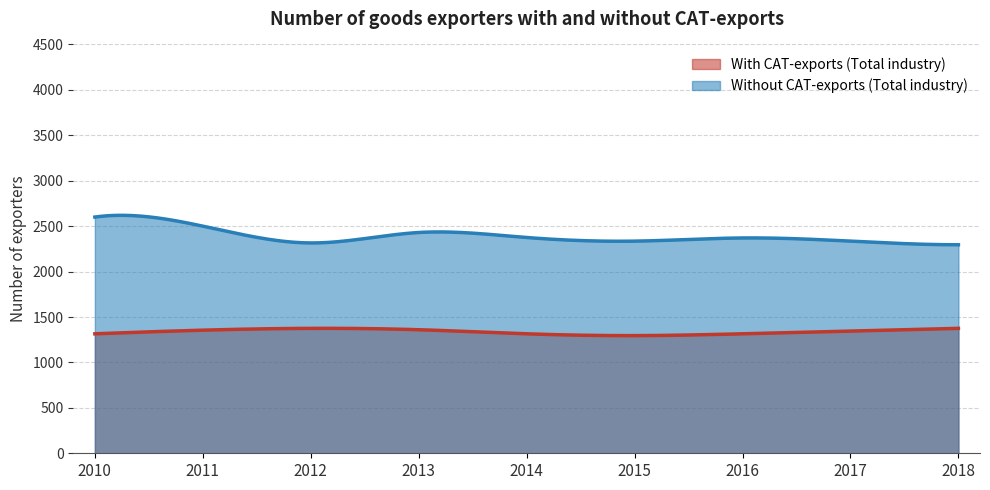

Reading left to right, list all the values displayed in this chart.

With CAT-exports (Total industry): 1315	1355	1375	1360	1315	1295	1315	1345	1375
Without CAT-exports (Total industry): 2600	2500	2315	2430	2375	2335	2370	2335	2295